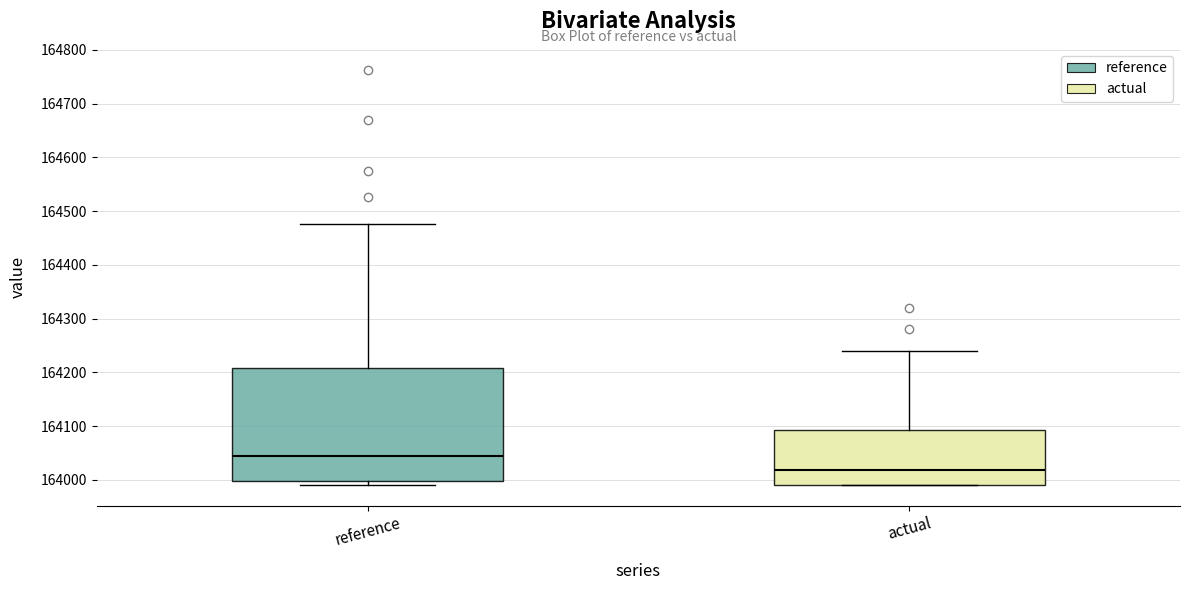

Which box has the lowest median line?

actual